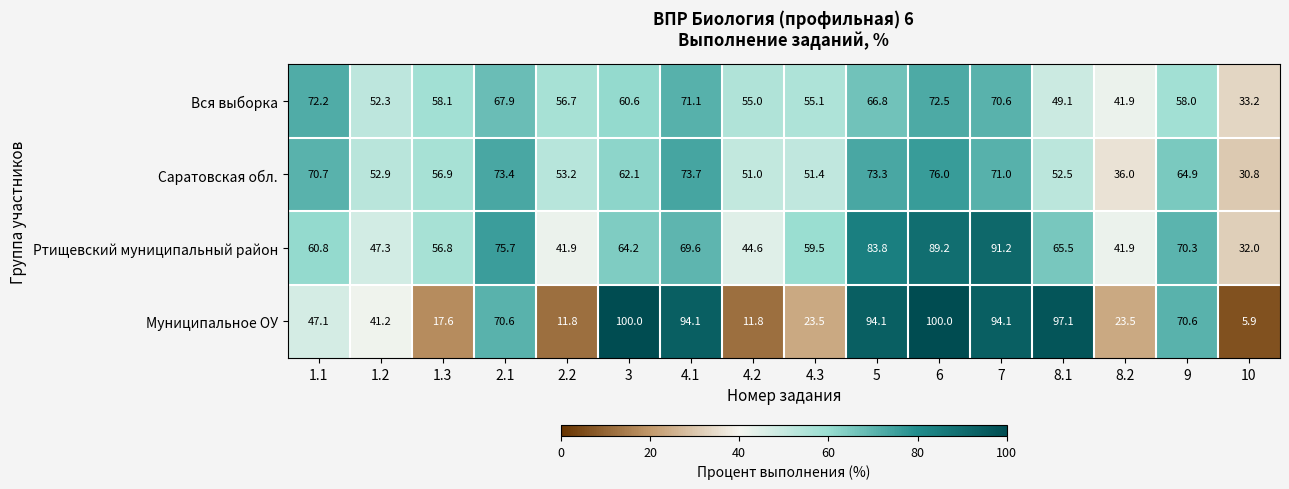

List the series in order of their peak value, lowest first.

Вся выборка, Саратовская обл., Ртищевский муниципальный район, Муниципальное ОУ